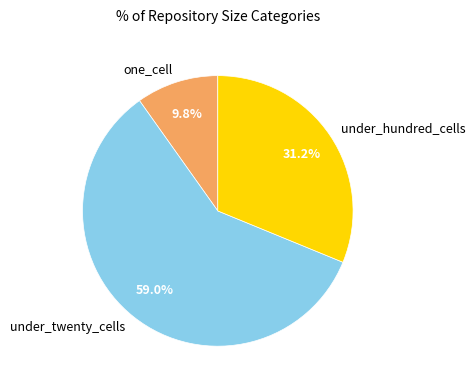

How many slices are in this pie chart?

3